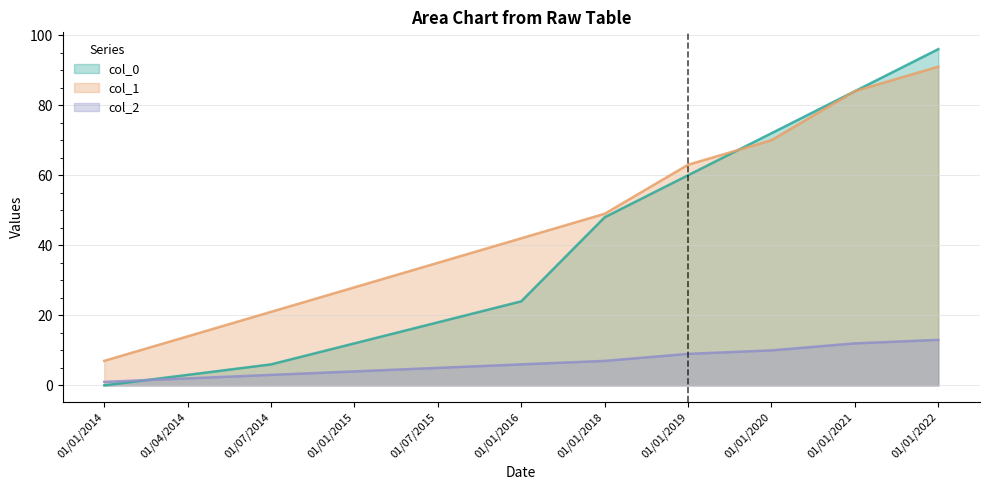

At how many categories does at least one series exceed 82?

2